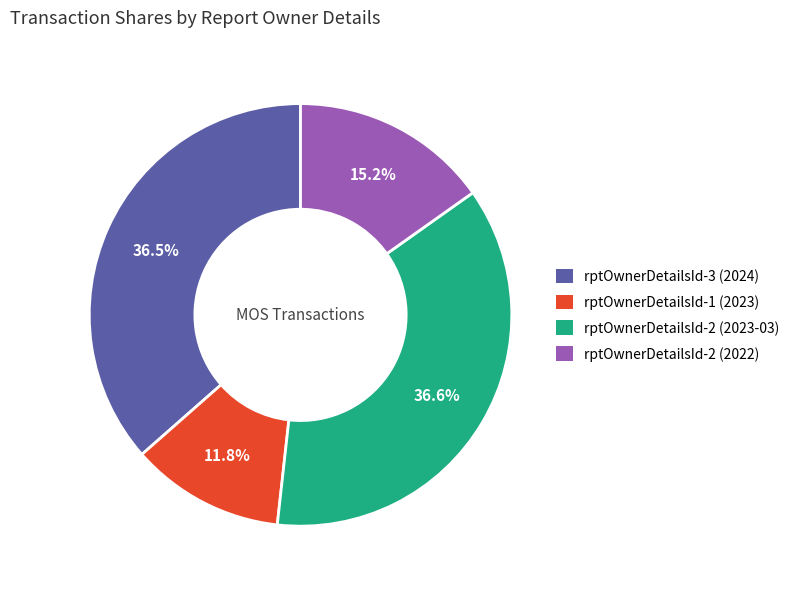

How many slices are in this pie chart?

4